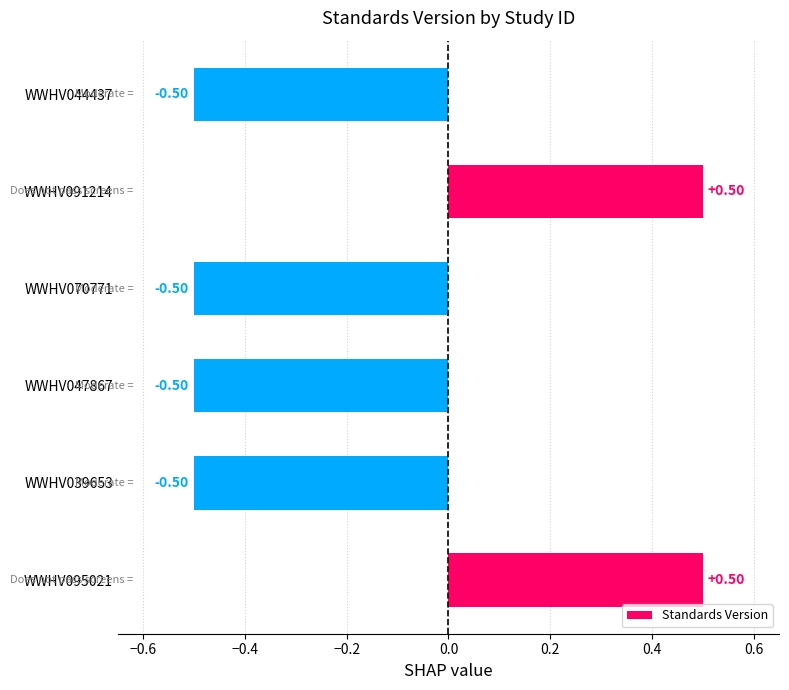

Which has a higher value, WWHV091214 or WWHV047867?

WWHV091214